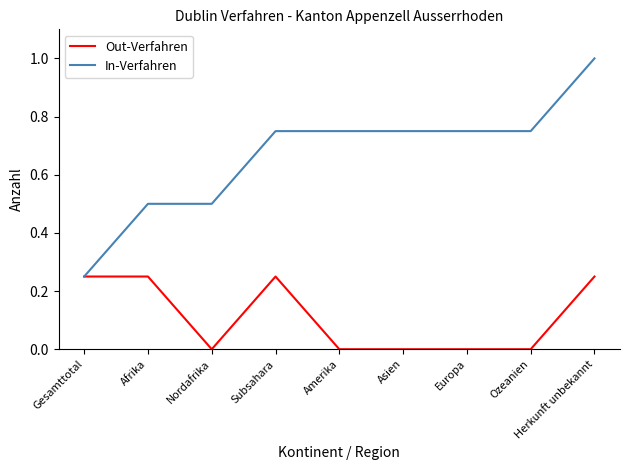

At which category is the sum across all series the highest?

Herkunft unbekannt